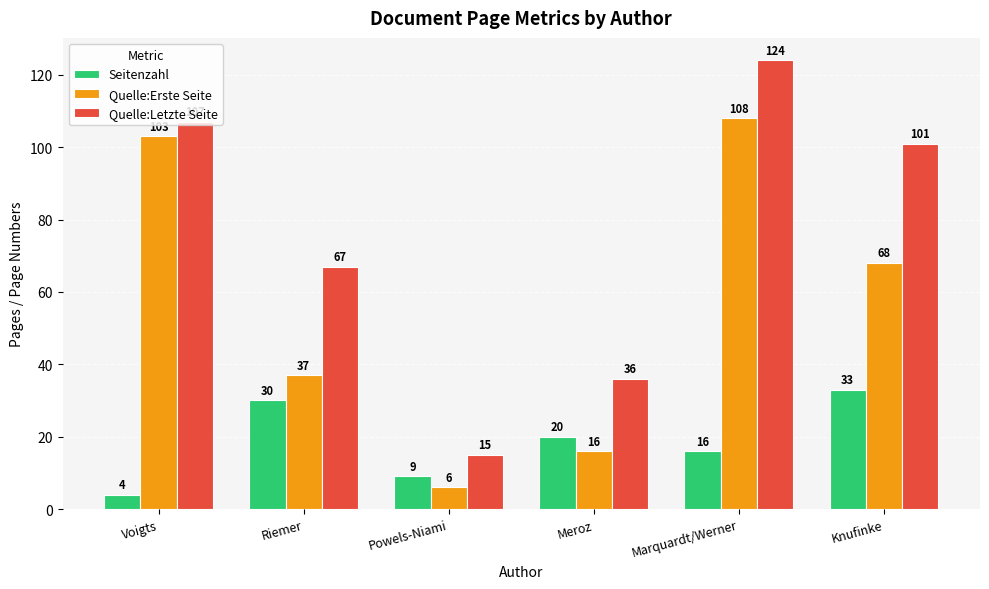

What is the sum of all Seitenzahl values?

112